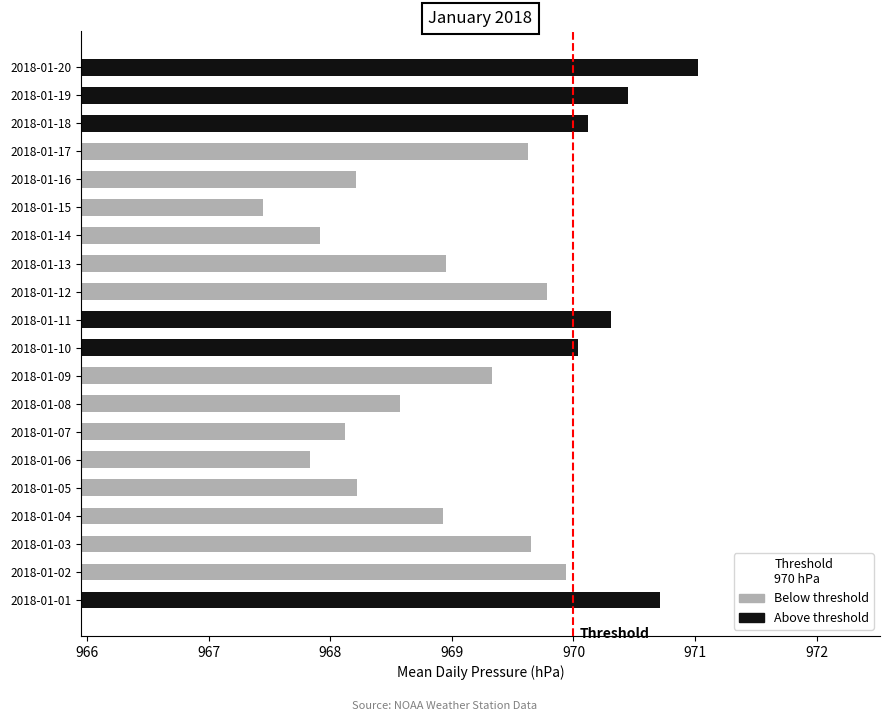

True or false: the data shows 969.6 at 2018-01-17.

True